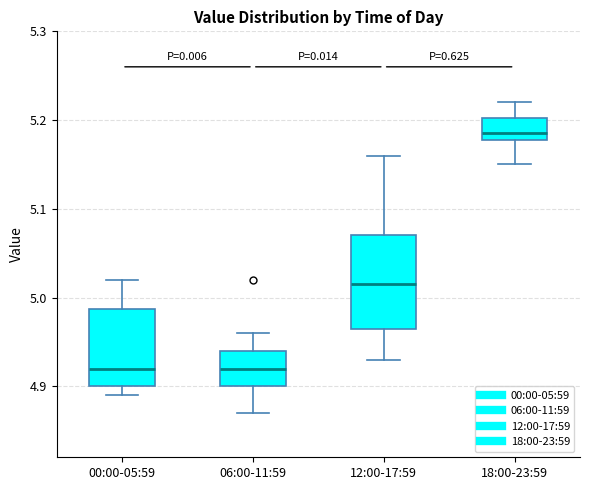

Which box's median line is the highest?

18:00-23:59